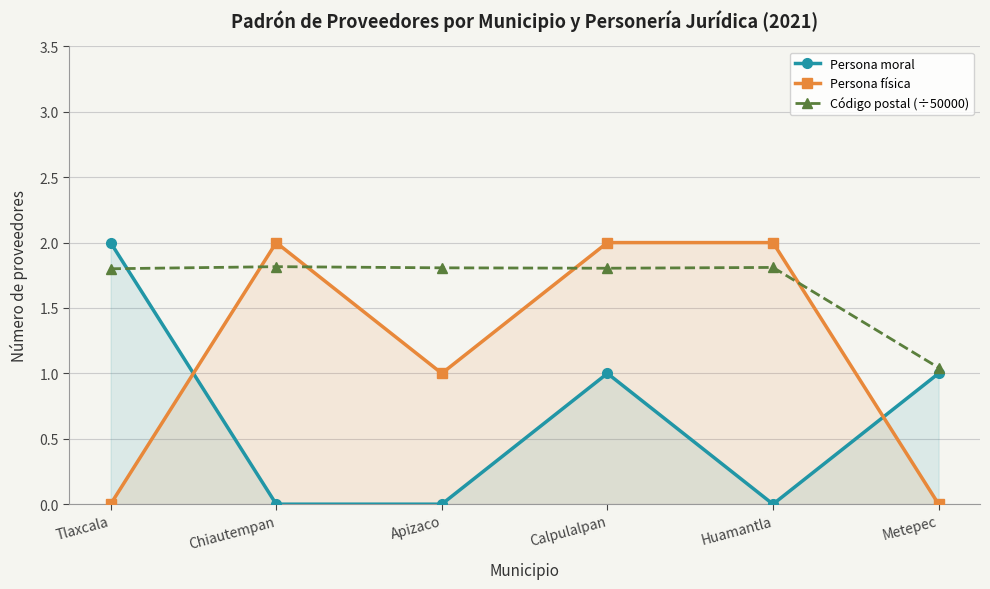

What are all the series names shown in the legend?

Persona moral, Persona física, Código postal (÷50000)